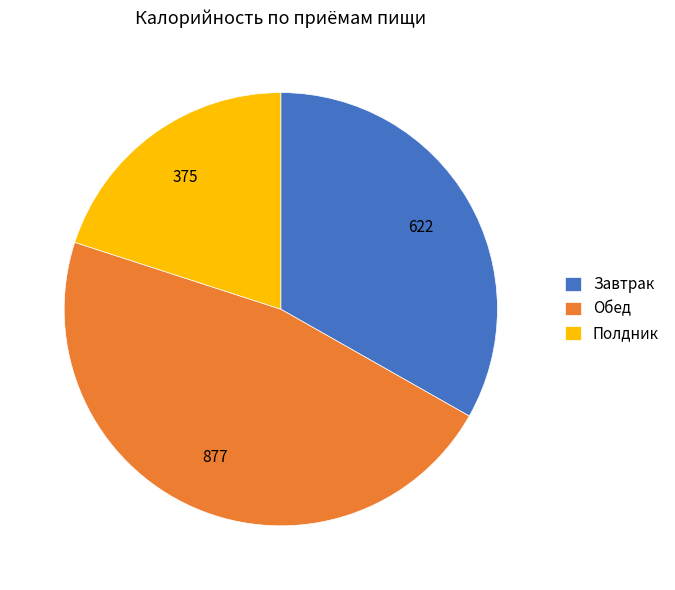

Is there any slice that represents more than half of the pie?

No